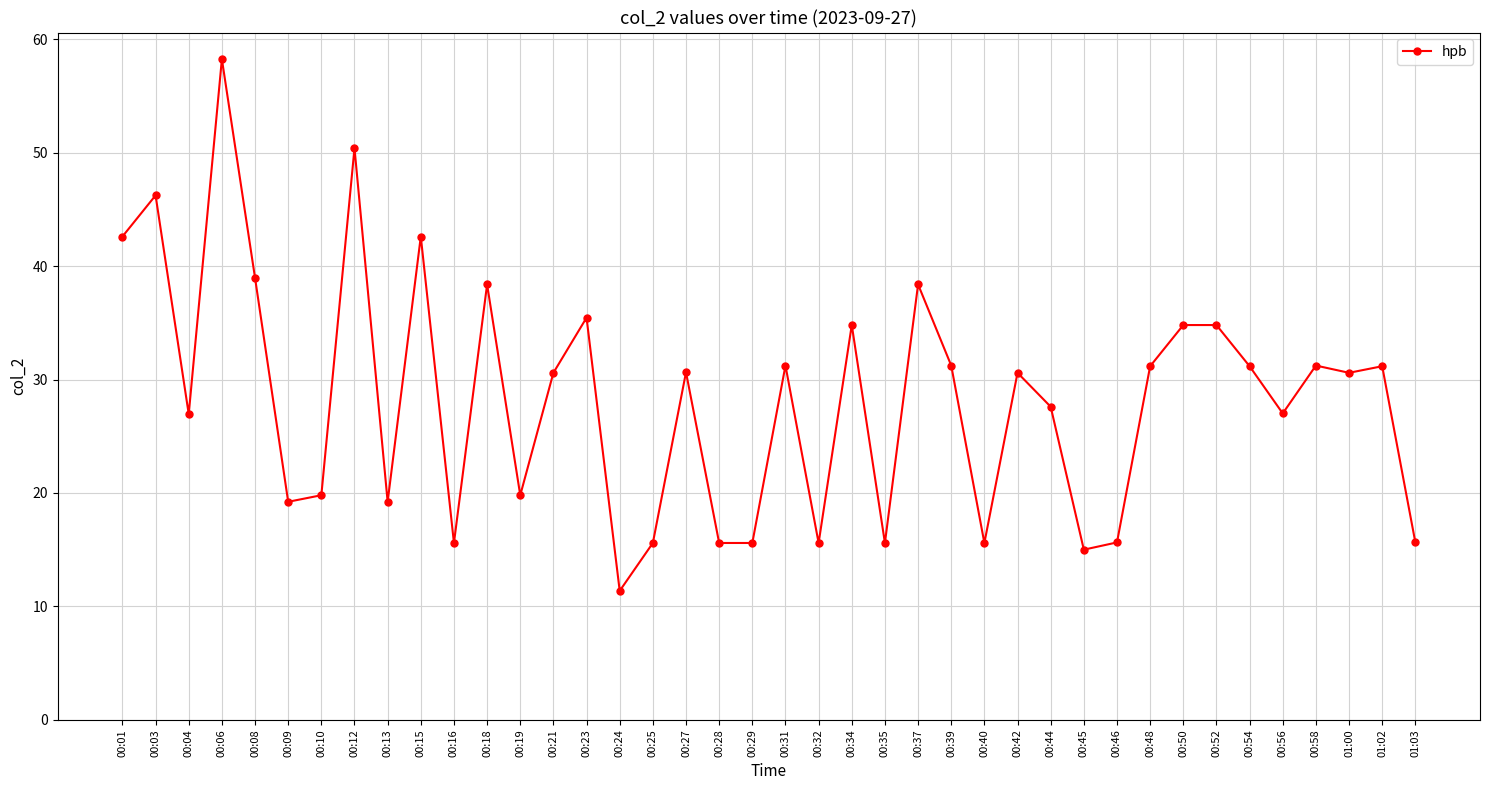

Read the value at 00:13.

19.2